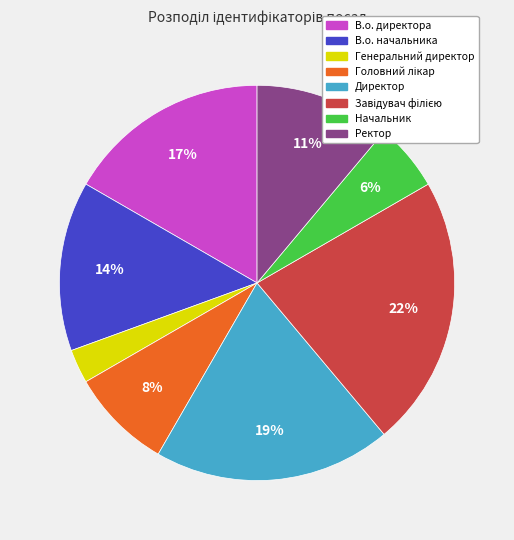

To the nearest percent, what is the difference between the Ректор and Генеральний директор slice percentages?

8%